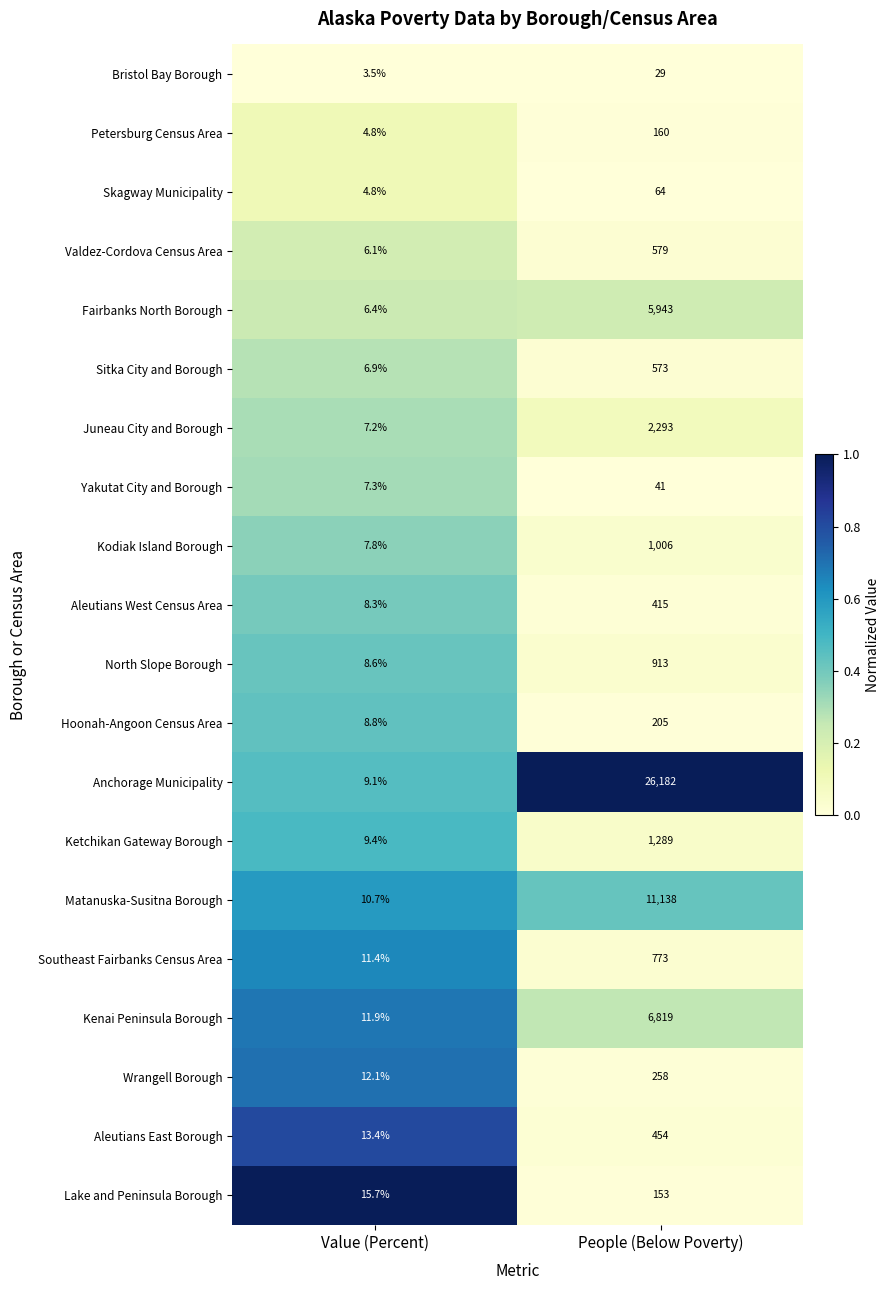

What is the maximum value shown in the chart?

26182.0